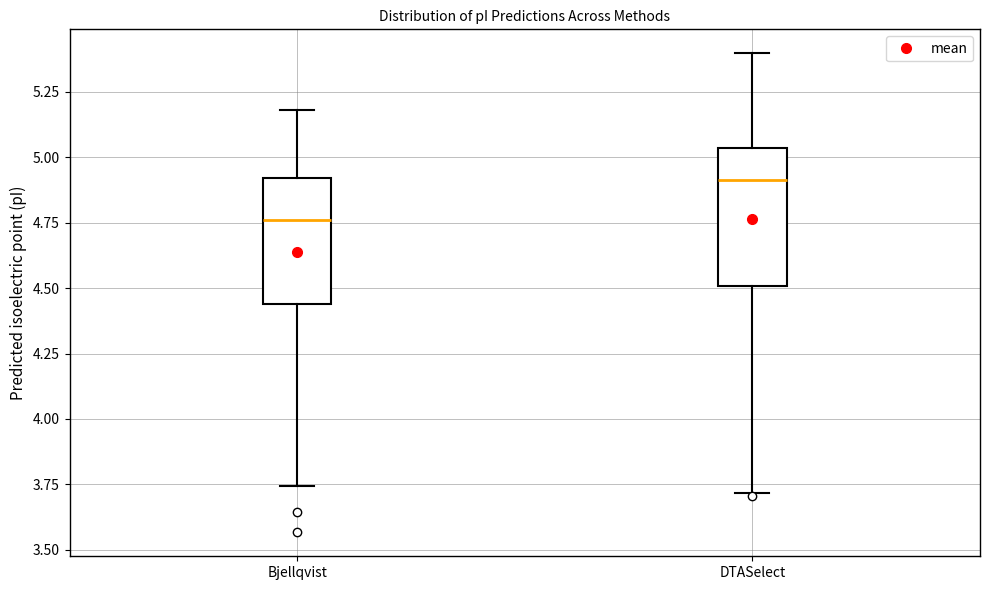

Reading left to right, read every box against the y-axis: the position of its median line, the range the box covers, and the ends of its whiskers. The values are not printed on the chart, so give them approximately, as read against the axis.

Bjellqvist: median 4.75, box 4.45 to 4.90, whiskers 3.75 to 5.20
DTASelect: median 4.90, box 4.50 to 5.05, whiskers 3.70 to 5.40